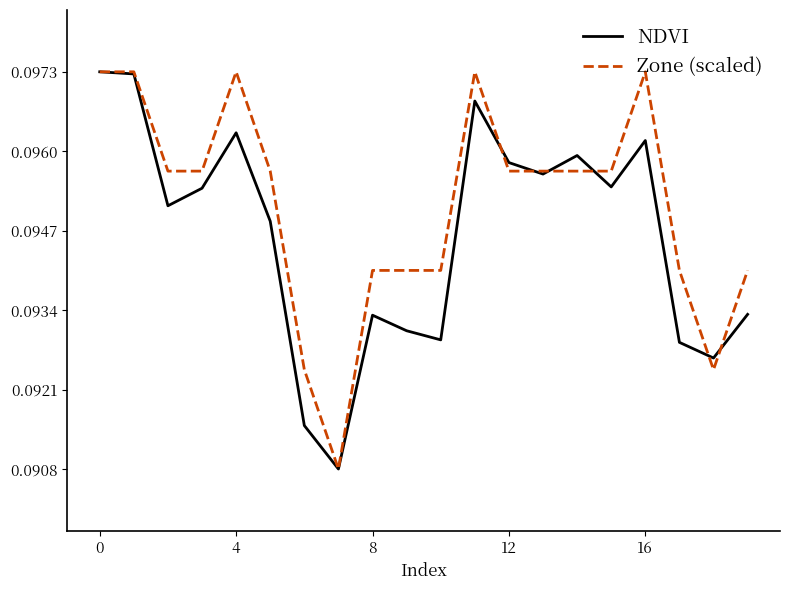

What are all the series names shown in the legend?

NDVI, Zone (scaled)